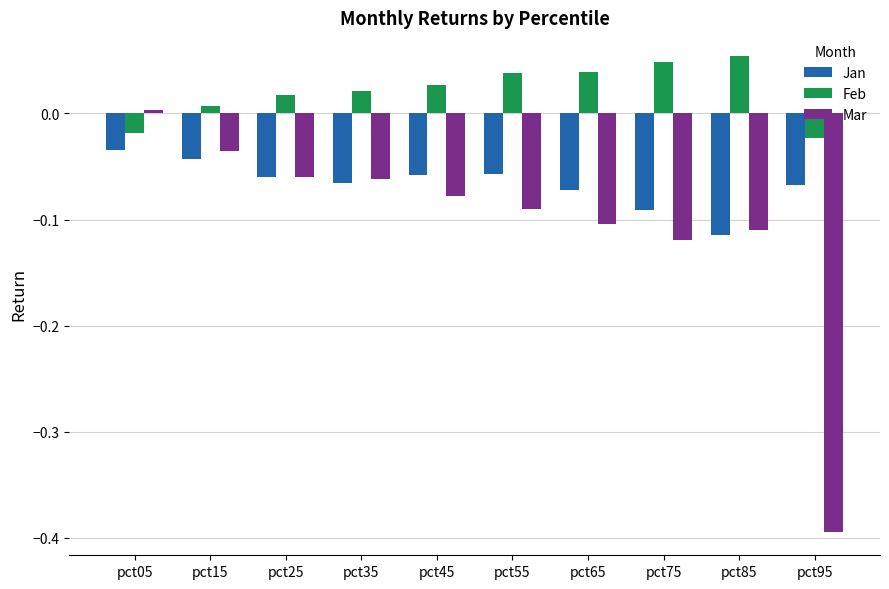

Which category has the lowest value in the Jan series?

pct85